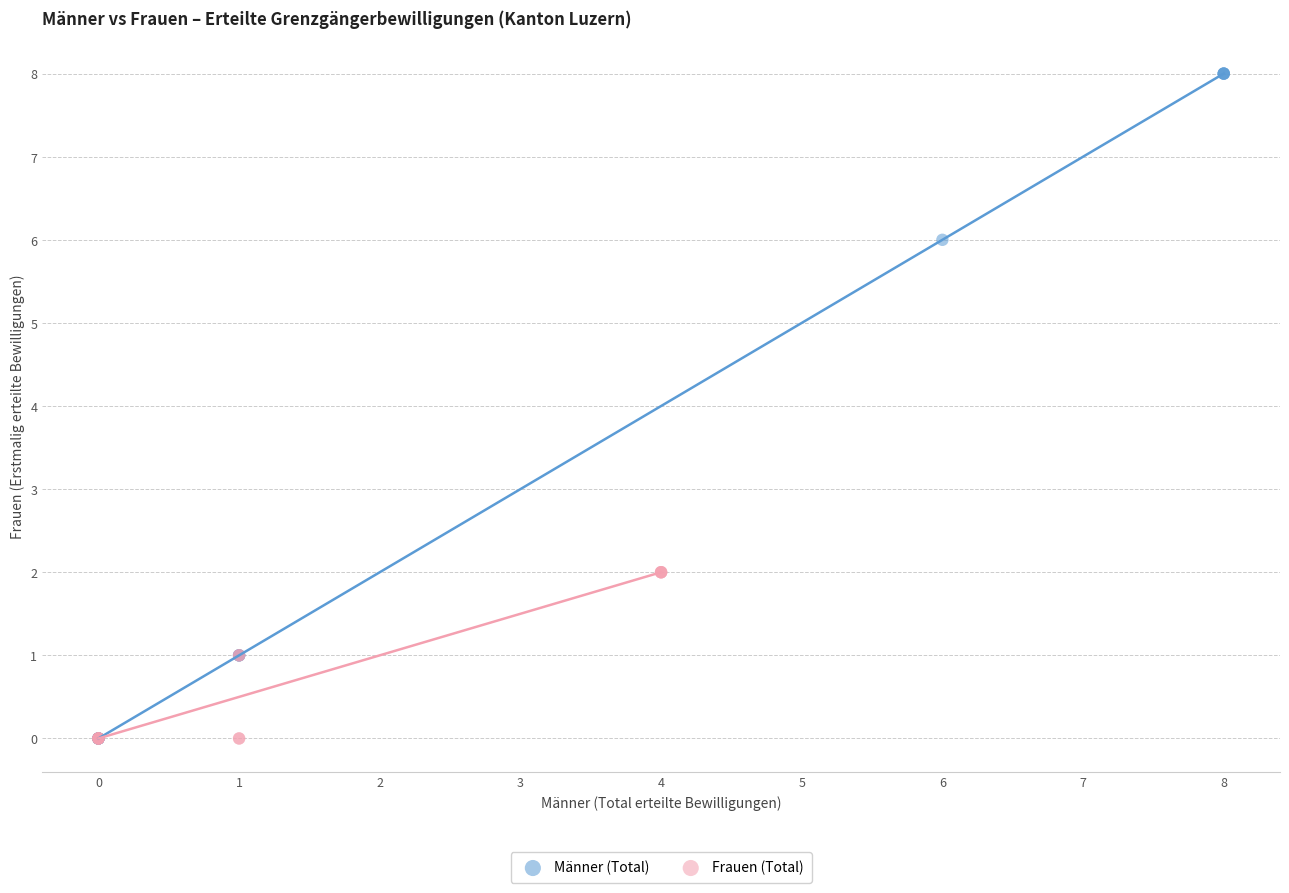

What are all the series names shown in the legend?

Männer (Total), Frauen (Total)